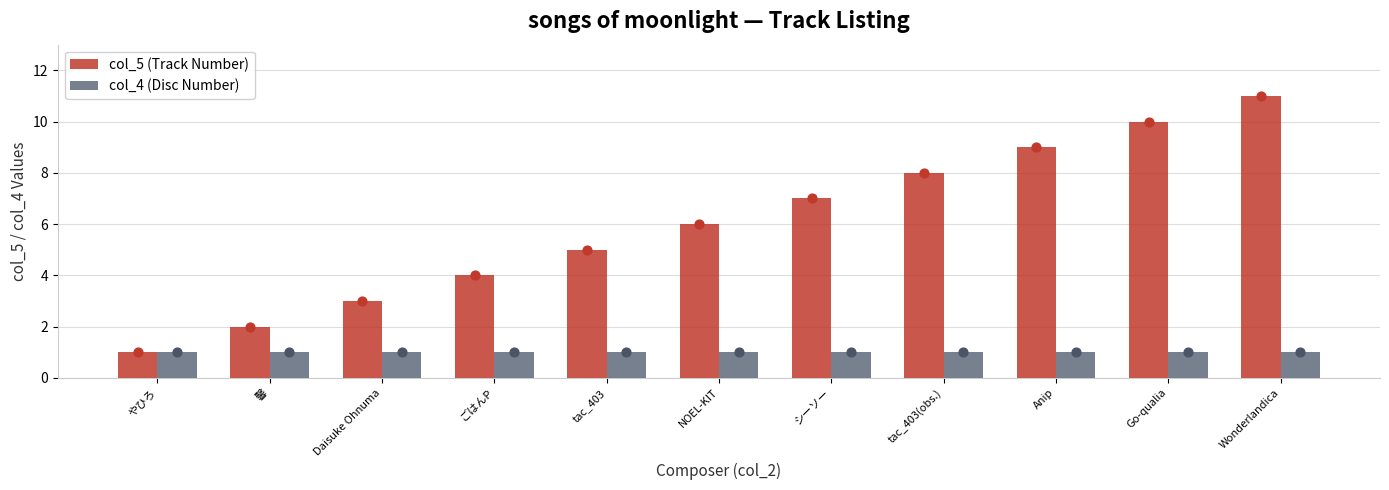

Which series contains the highest Y value?

col_5 (Track Number)